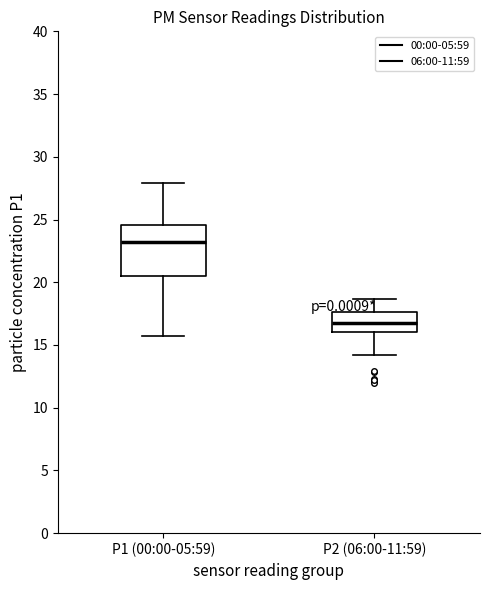

Reading left to right, transcribe this box plot: for each box, give where its median line is, the range the box spans, and where its two whiskers end, as read against the y-axis. The values are not printed on the chart, so give them approximately, as read against the axis.

P1 (00:00-05:59): median 23.0, box 20.5 to 24.5, whiskers 15.5 to 28.0
P2 (06:00-11:59): median 17.0, box 16.0 to 17.5, whiskers 14.0 to 18.5